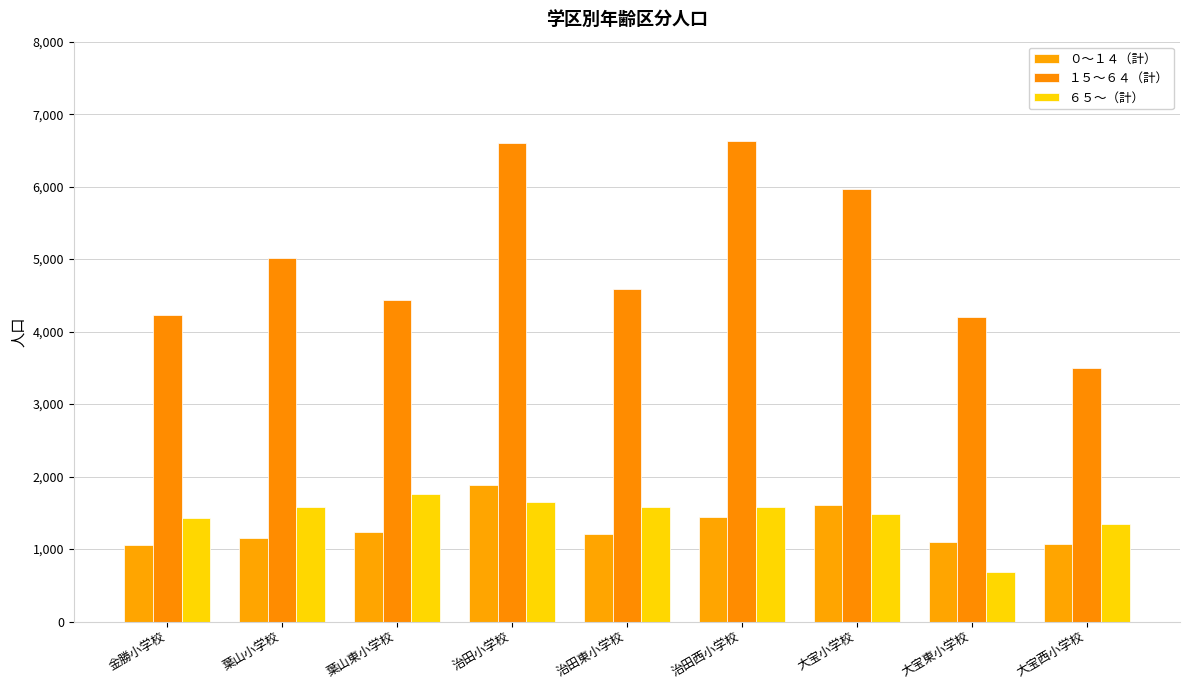

How many values in the ０～１４（計） series are below 1210?

4